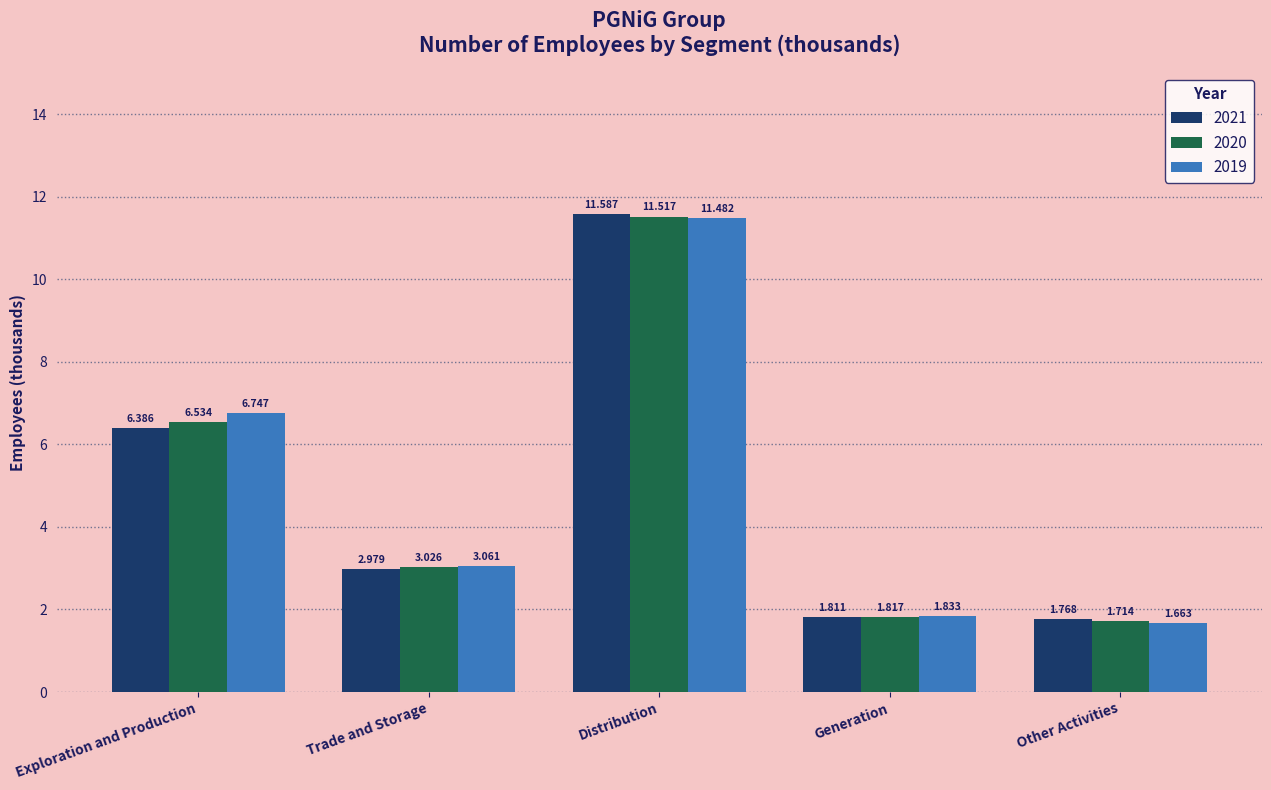

What is the label of the 1st bar from the left?

Exploration and Production